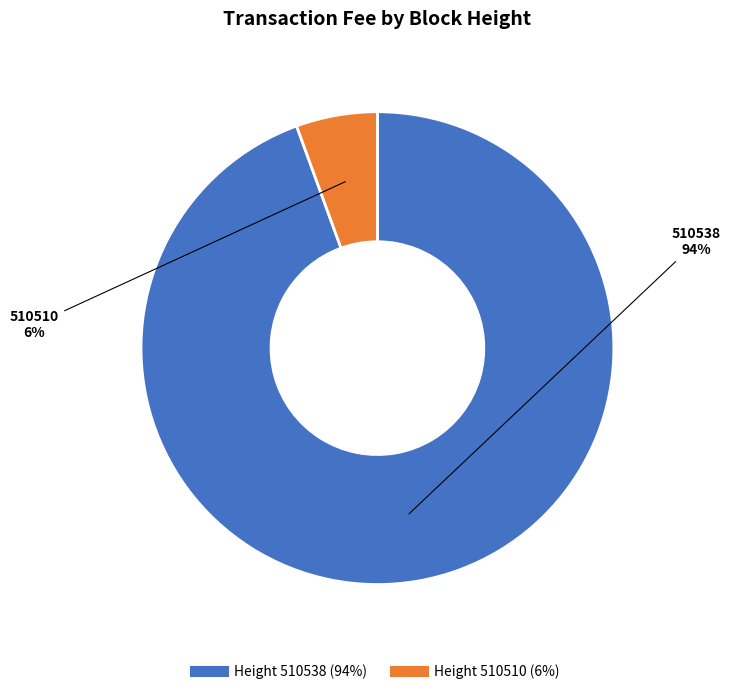

Is there a majority slice in this chart?

Yes